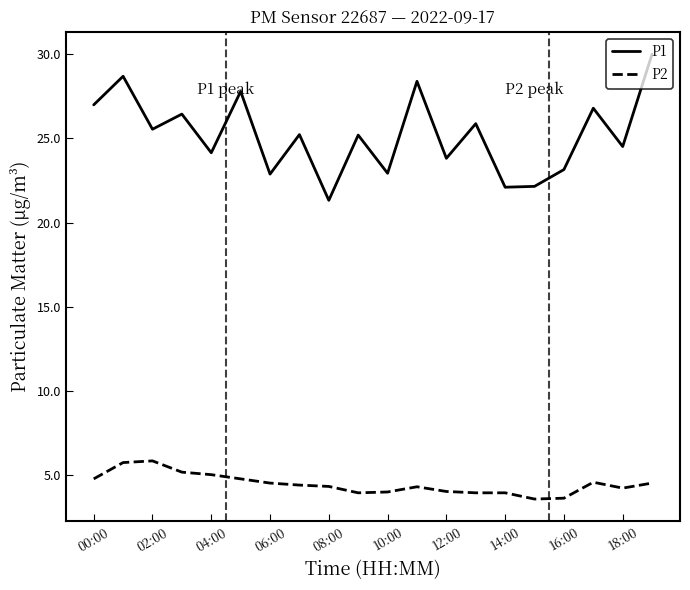

List the series in order of their peak value, highest first.

P1, P2